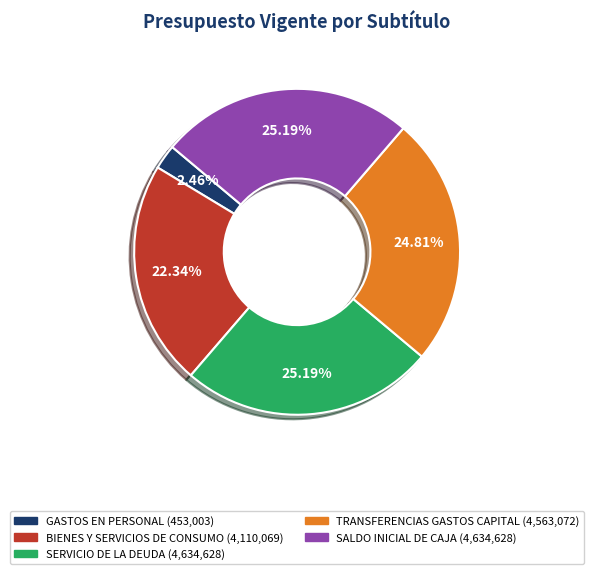

Is there any slice that represents more than half of the pie?

No